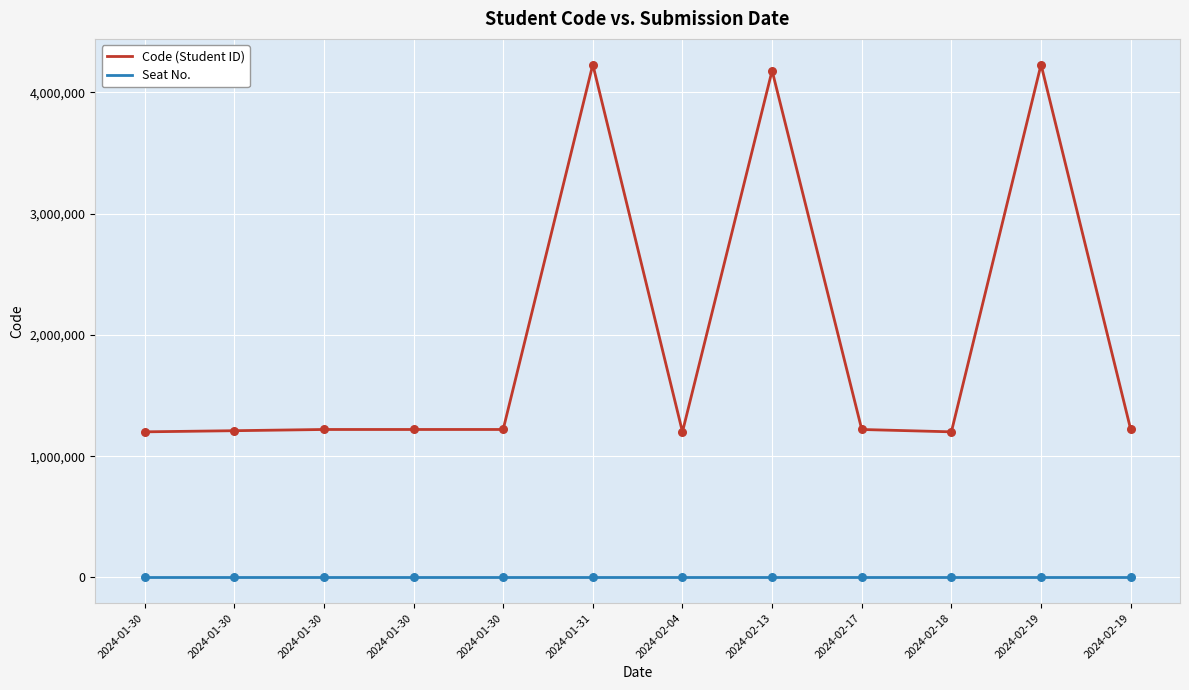

How many lines are shown in the chart?

2